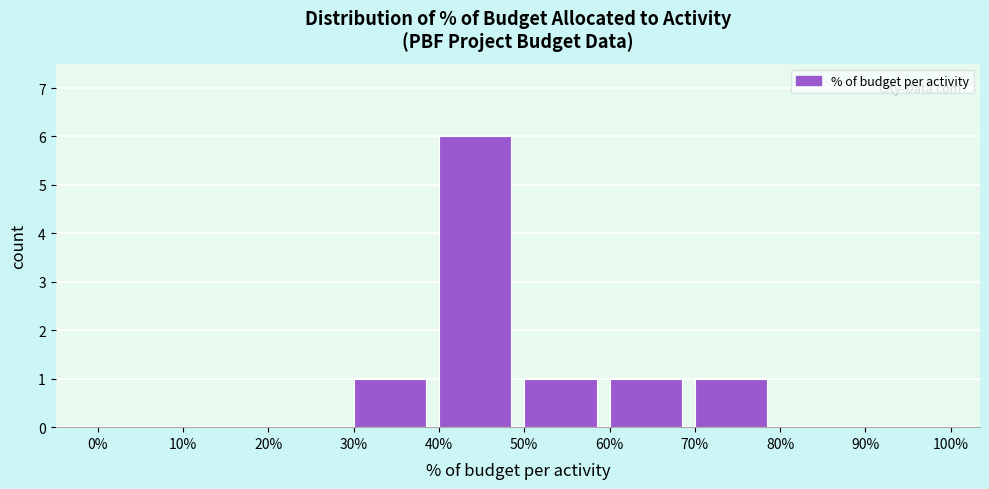

Reading left to right, list all the values displayed in this chart.

0%=0	10%=0	20%=0	30%=1	40%=6	50%=1	60%=1	70%=1	80%=0	90%=0